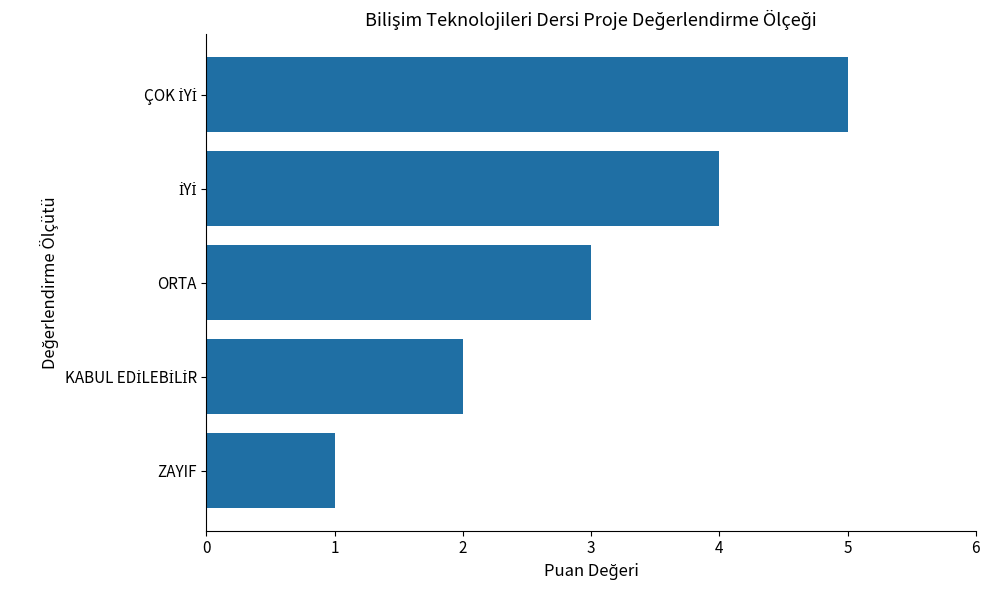

What is the average value?

3